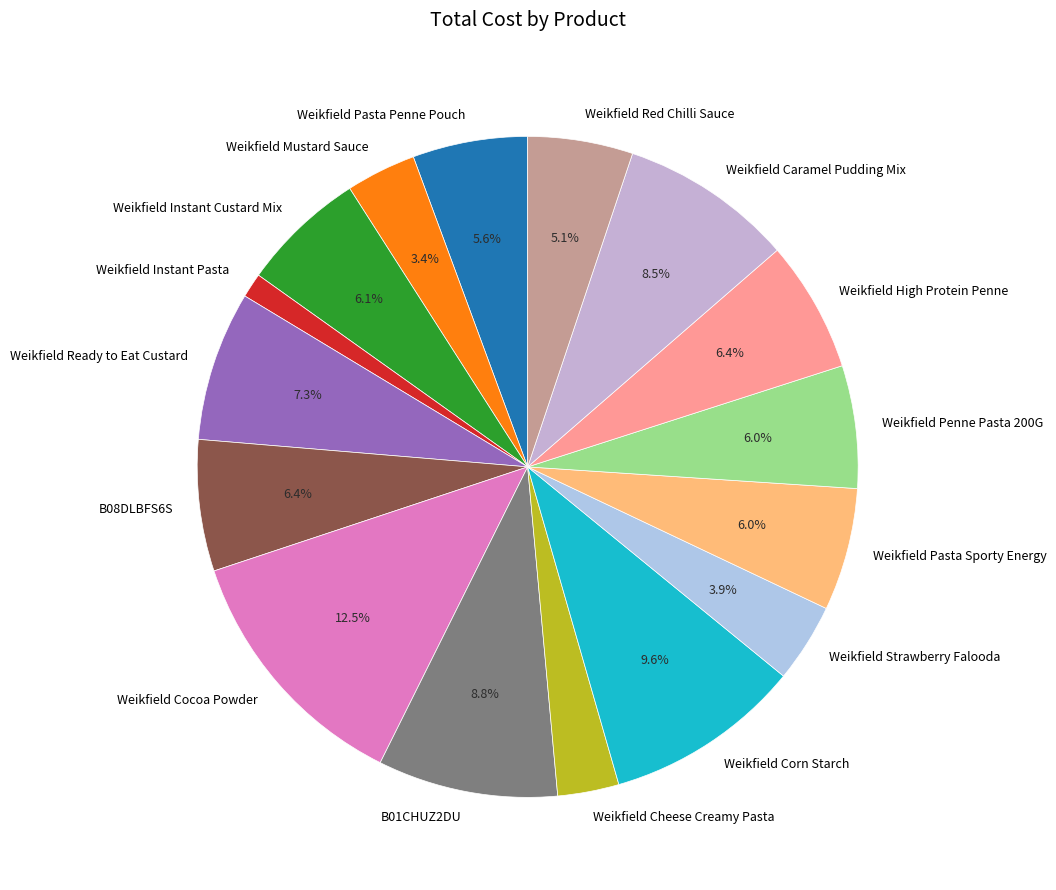

Is the sum of Weikfield Red Chilli Sauce and Weikfield Caramel Pudding Mix greater than half?

No